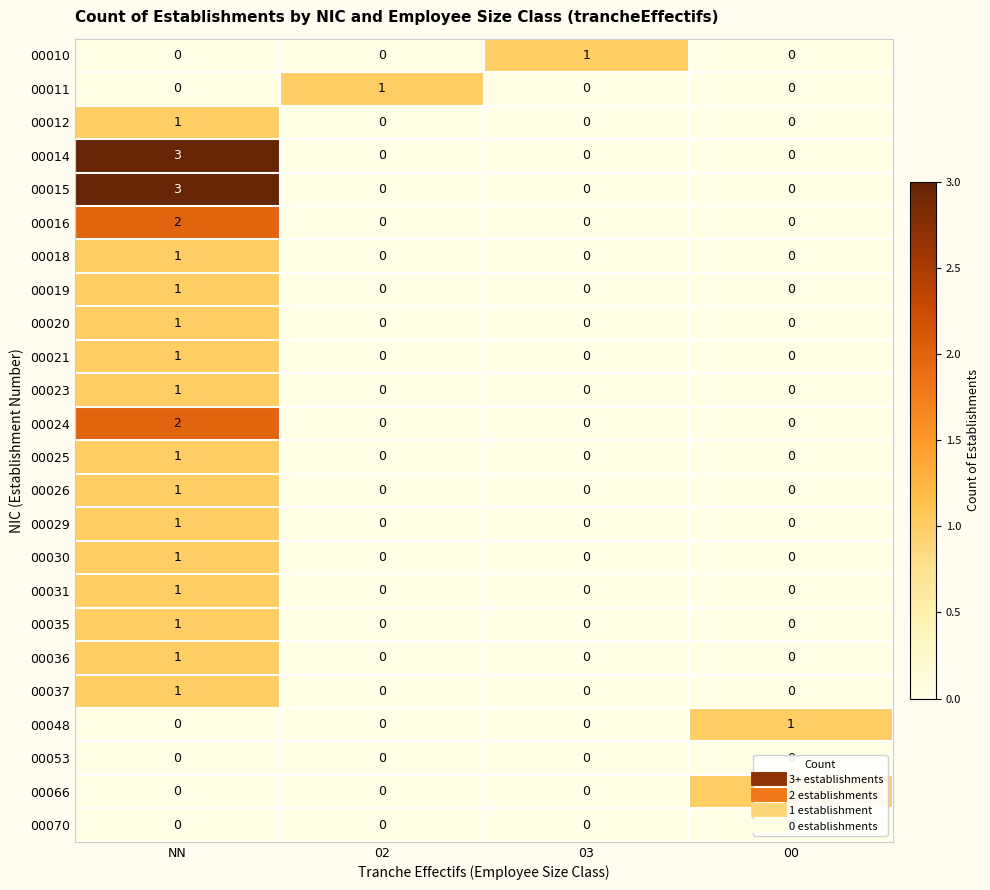

What is the approximate value of 00014 at NN?

3